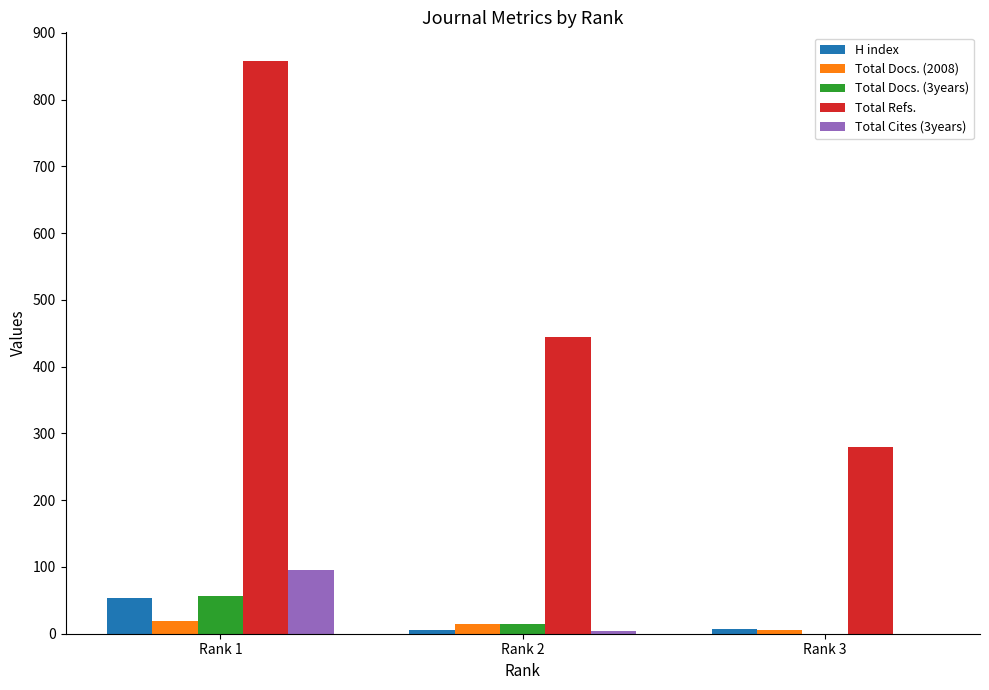

At which label is Total Refs. closest to 569?

Rank 2